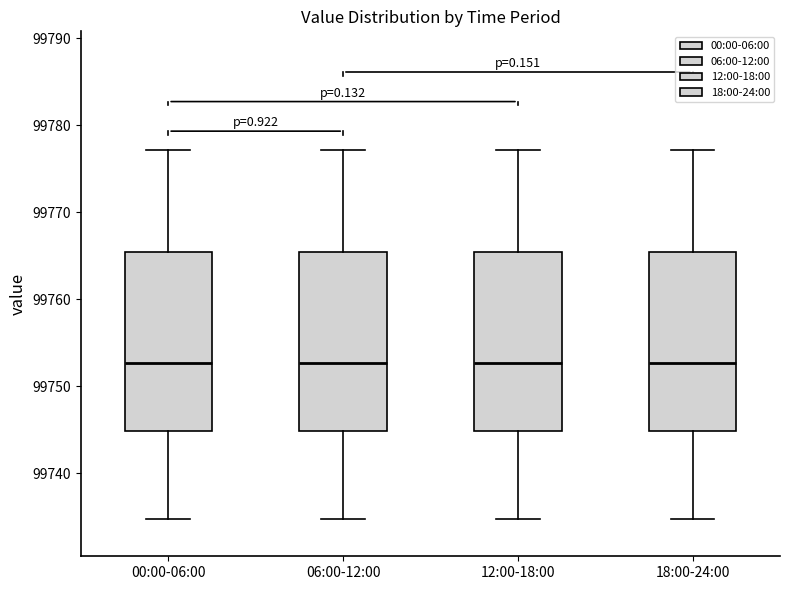

Reading left to right, transcribe this box plot: for each box, give where its median line is, the range the box spans, and where its two whiskers end, as read against the y-axis. The values are not printed on the chart, so give them approximately, as read against the axis.

00:00-06:00: median 99753, box 99745 to 99765, whiskers 99735 to 99777
06:00-12:00: median 99753, box 99745 to 99765, whiskers 99735 to 99777
12:00-18:00: median 99753, box 99745 to 99765, whiskers 99735 to 99777
18:00-24:00: median 99753, box 99745 to 99765, whiskers 99735 to 99777